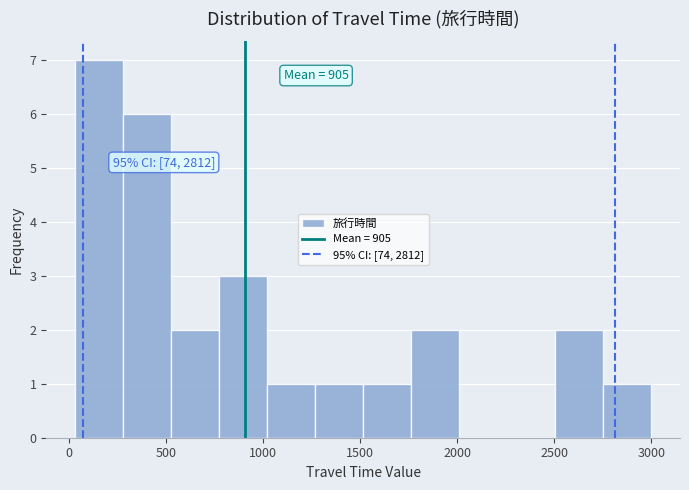

Which range on the x-axis has the tallest bar?

50 to 300